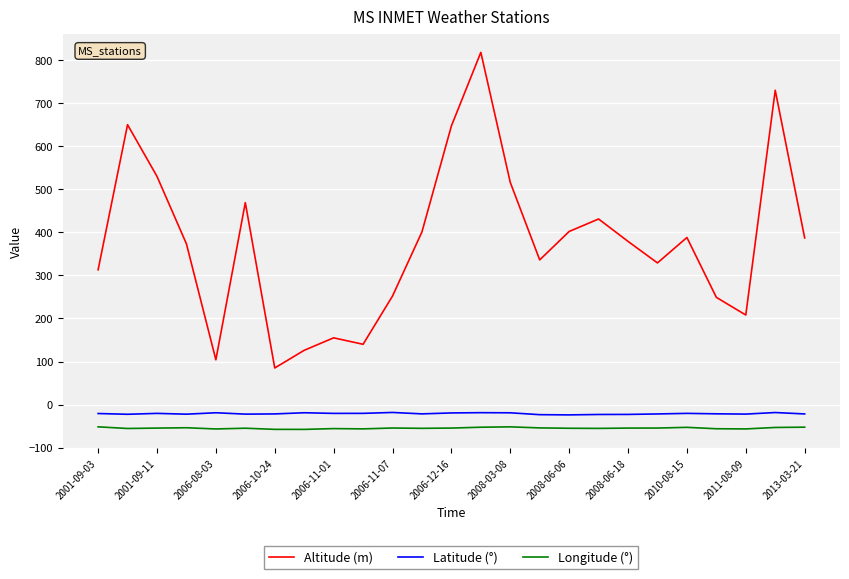

Which series has the largest range (max minus min)?

Altitude (m)